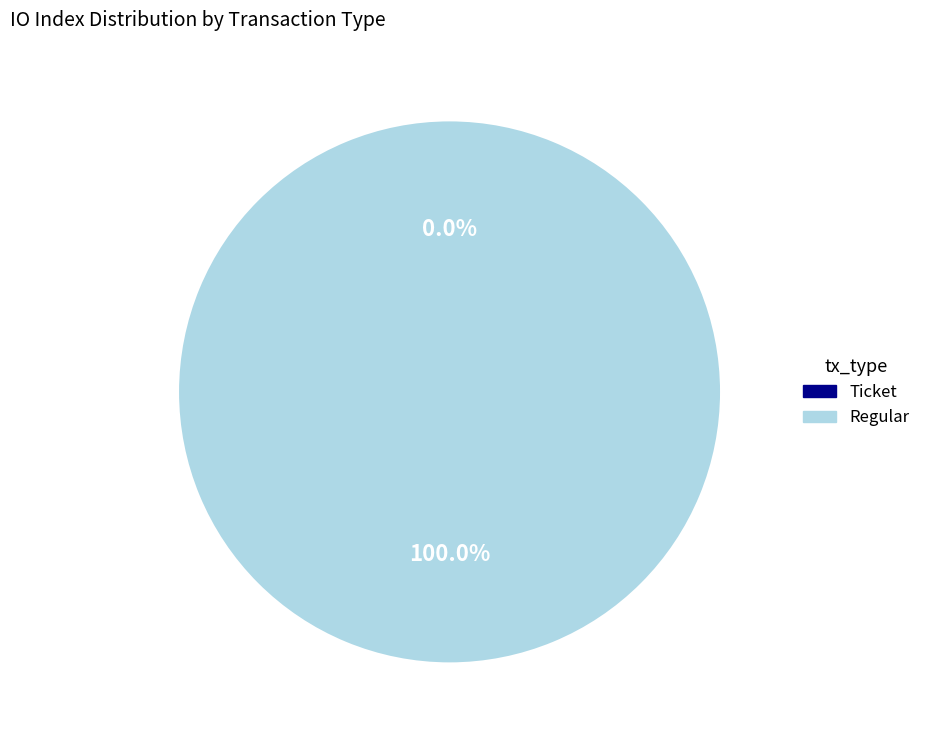

Count the number of slices in the pie.

2